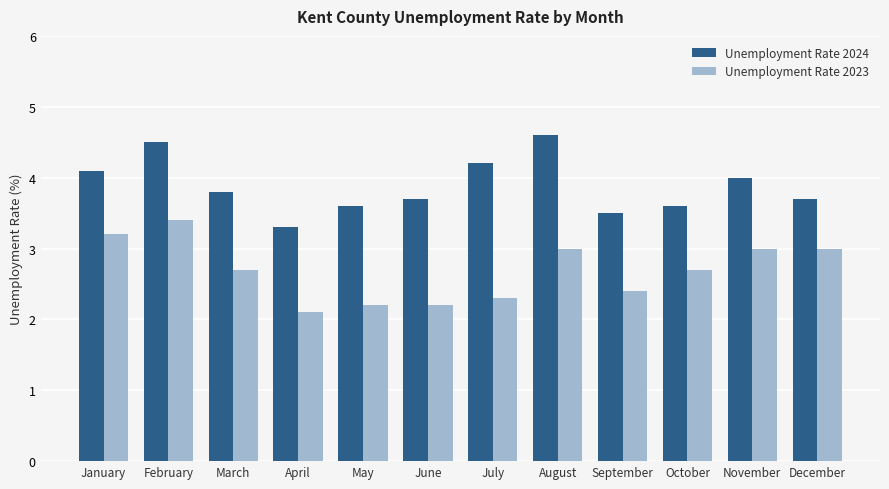

What is the total value across all series at June?

5.9